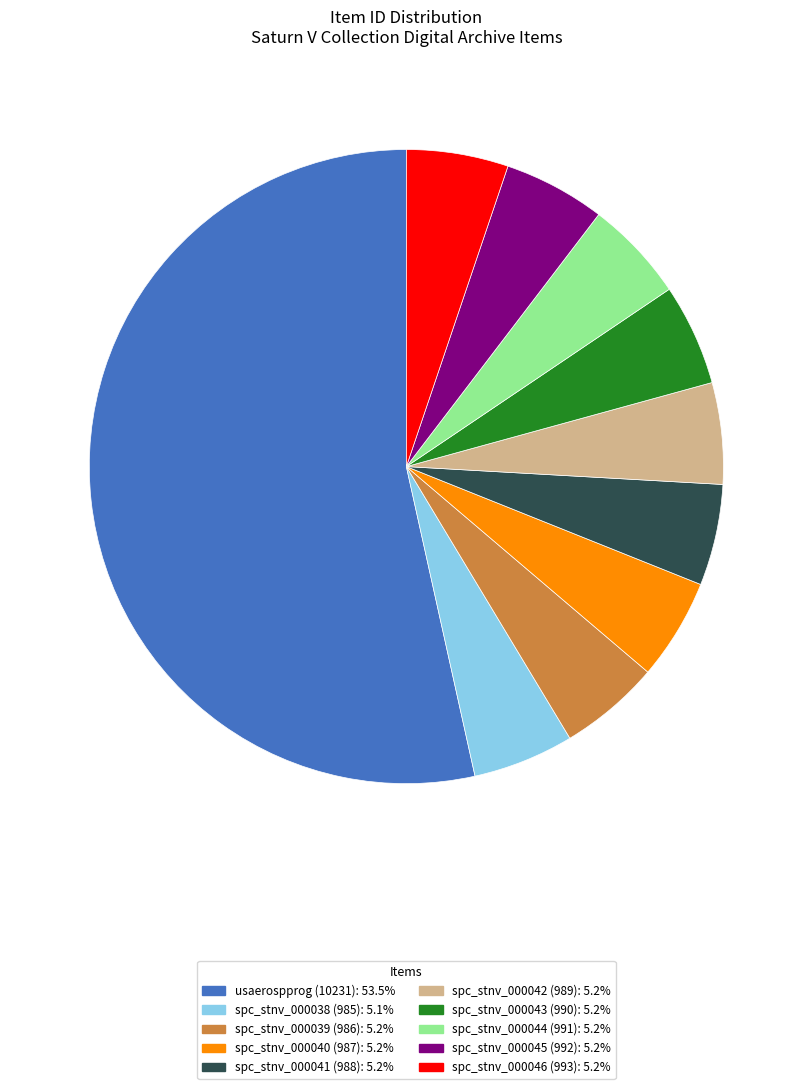

What is the largest slice in the pie chart?

usaerospprog (10231)